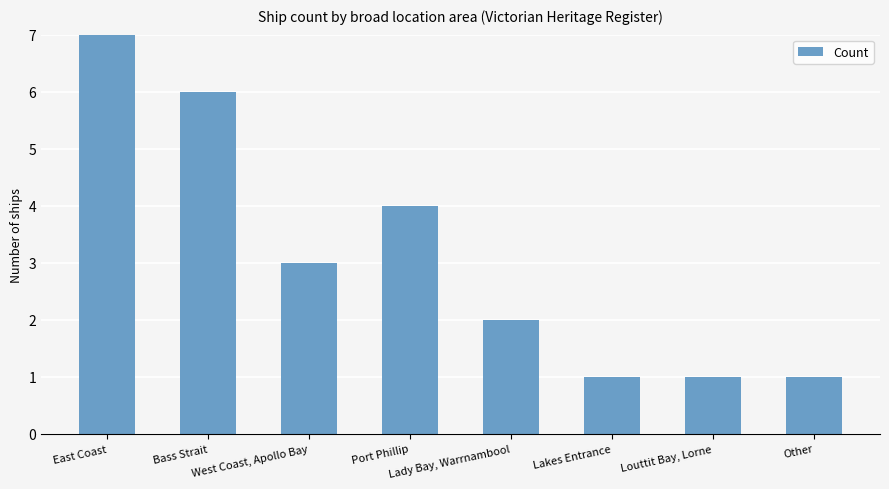

What is the label of the 7th bar from the left?

Louttit Bay, Lorne